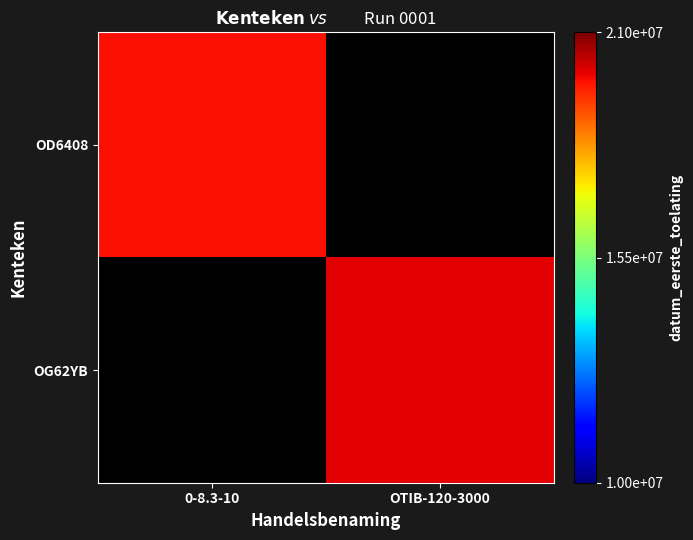

At how many categories does at least one series exceed 20000424?

1